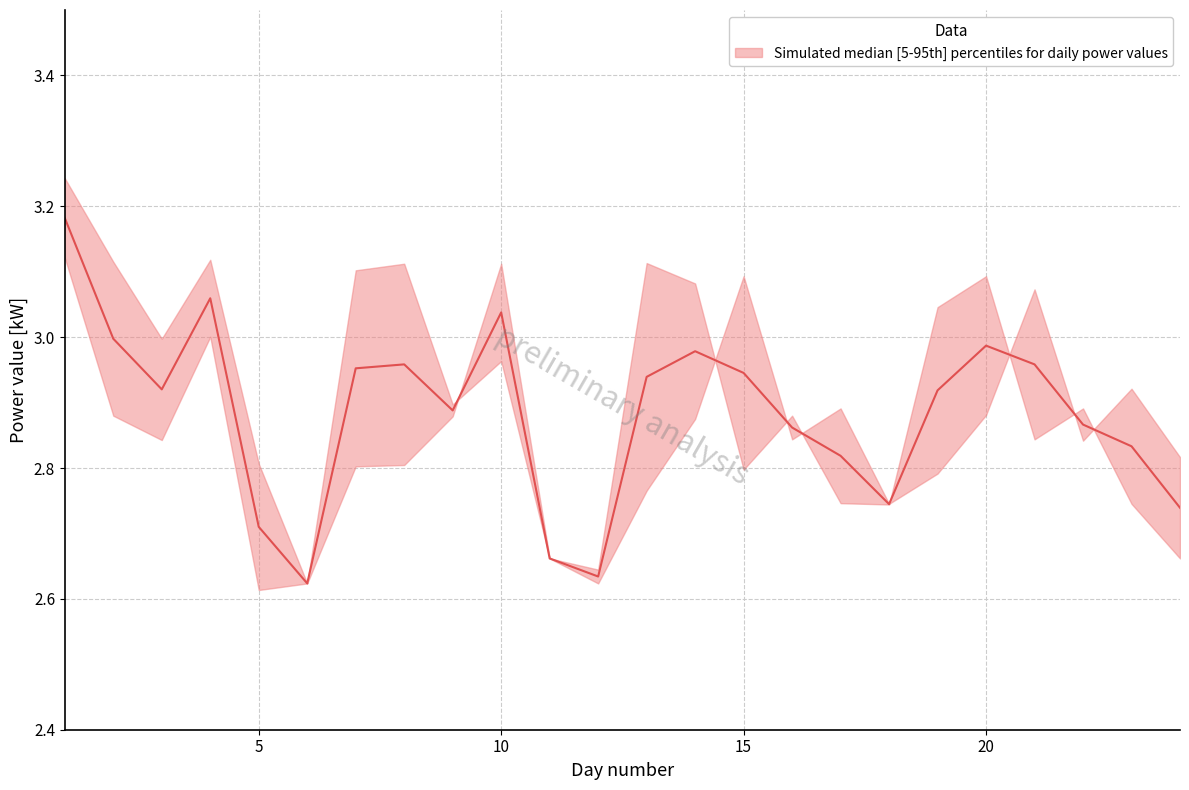

Does the chart display data point markers on the line(s)?

No